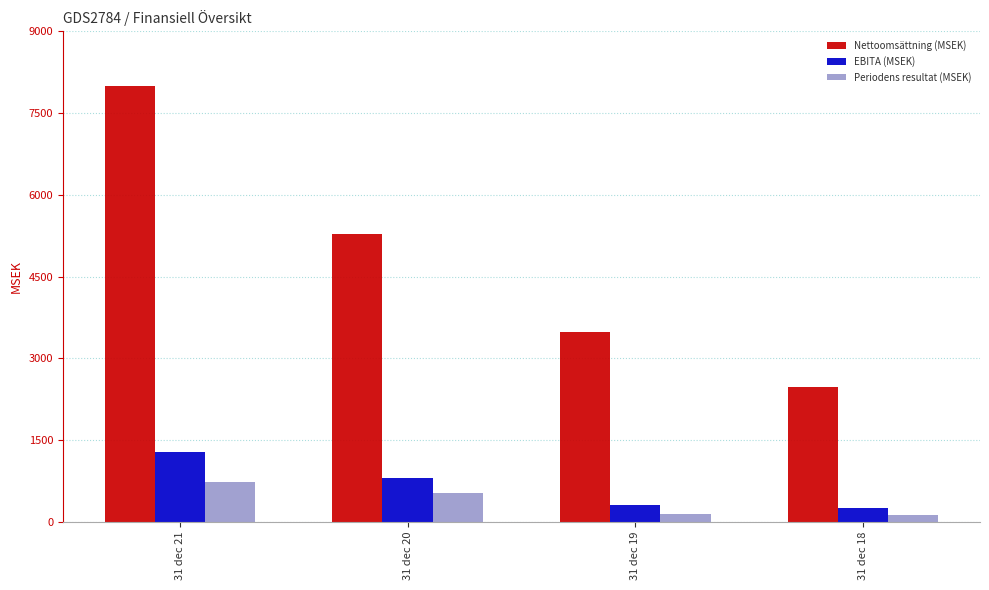

Count the number of data series in this chart.

3